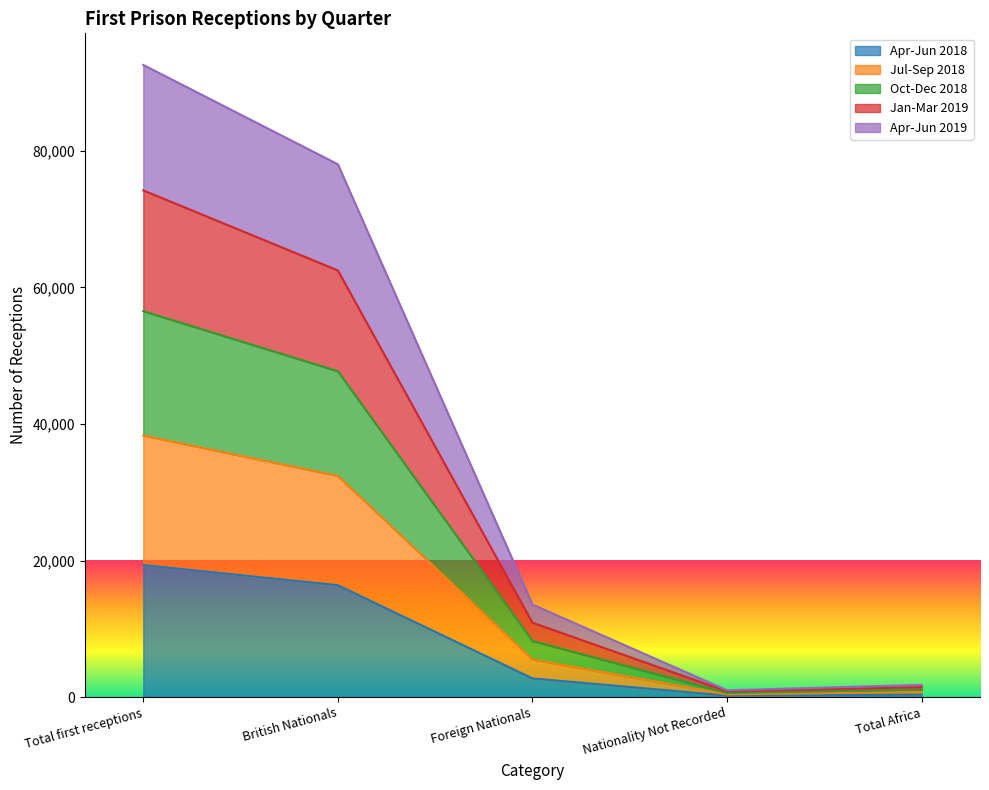

What is the total value across all series at Total first receptions?

92583